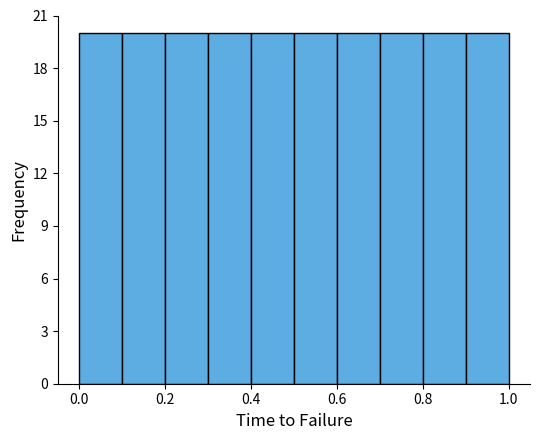

Reading left to right, list every bar in this chart as the range it spans on the x-axis followed by its height. The values are not printed on the chart, so give them approximately, as read against the axis.

0.0 to 0.1: 20
0.1 to 0.2: 20
0.2 to 0.3: 20
0.3 to 0.4: 20
0.4 to 0.5: 20
0.5 to 0.6: 20
0.6 to 0.7: 20
0.7 to 0.8: 20
0.8 to 0.9: 20
0.9 to 1.0: 20